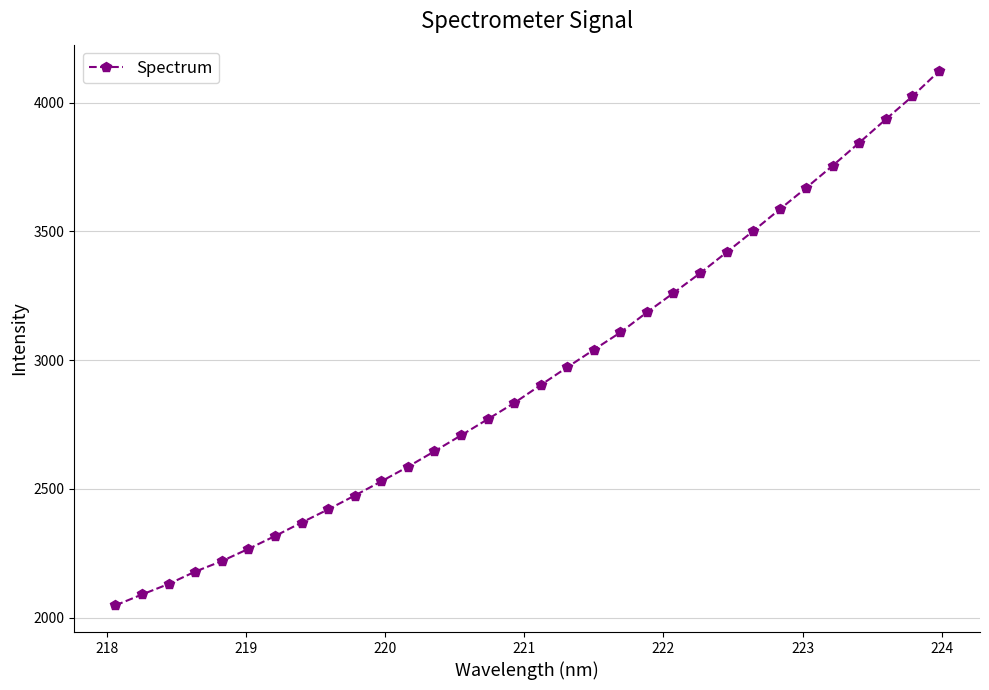

True or false: the data has more than 2 interior local peaks.

False